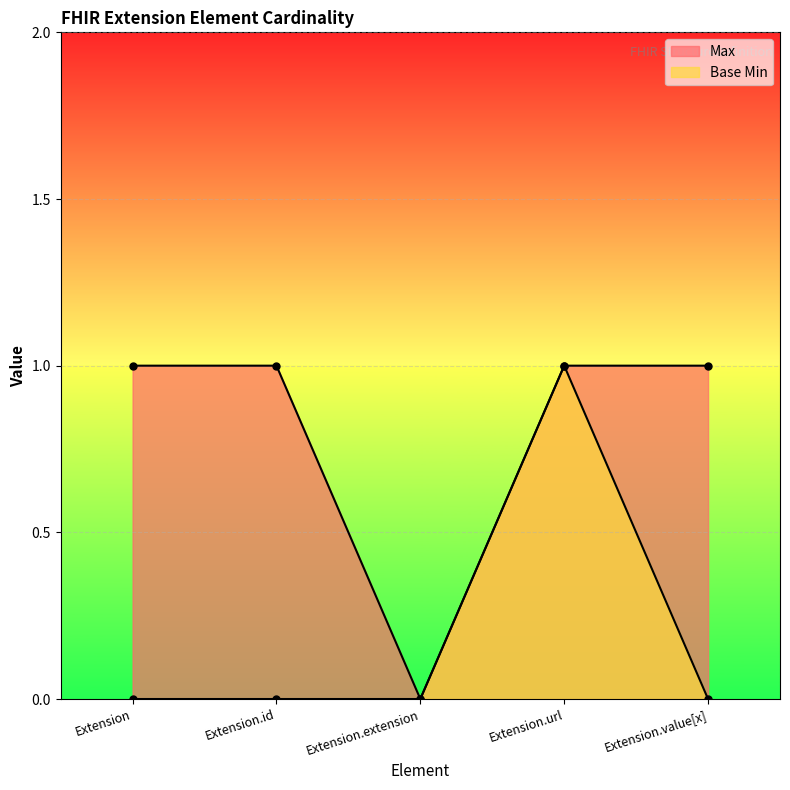

What is the label of the 5th point from the left?

Extension.value[x]